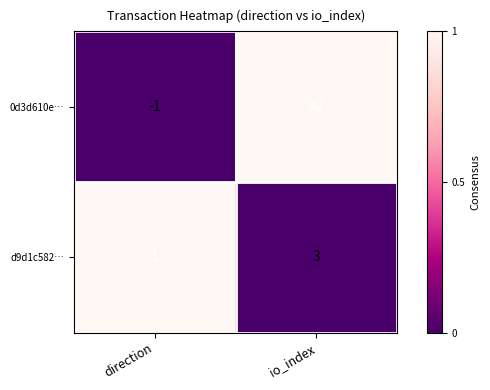

Which series changed the most between direction and io_index?

0d3d610e…